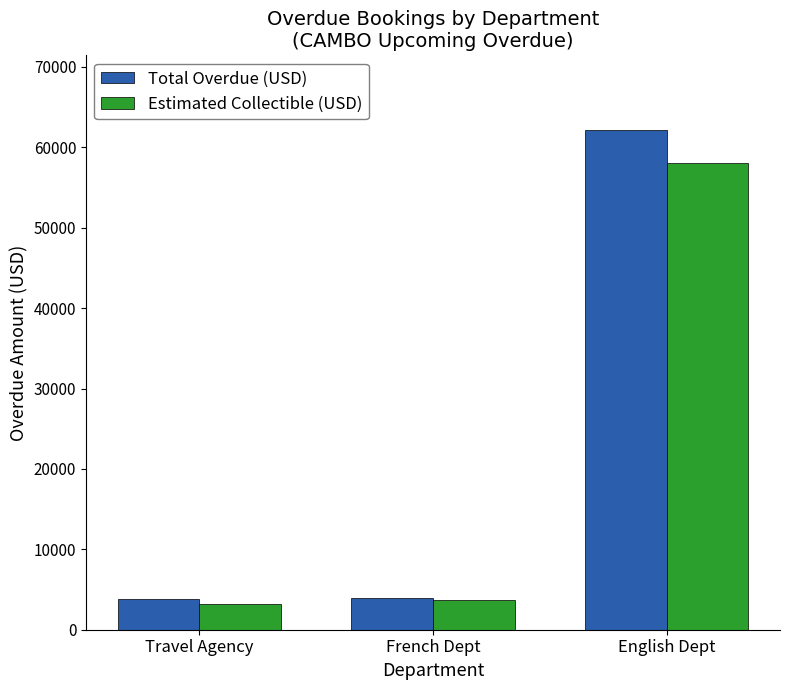

The value of Total Overdue (USD) at Travel Agency is 1516. True or false?

False